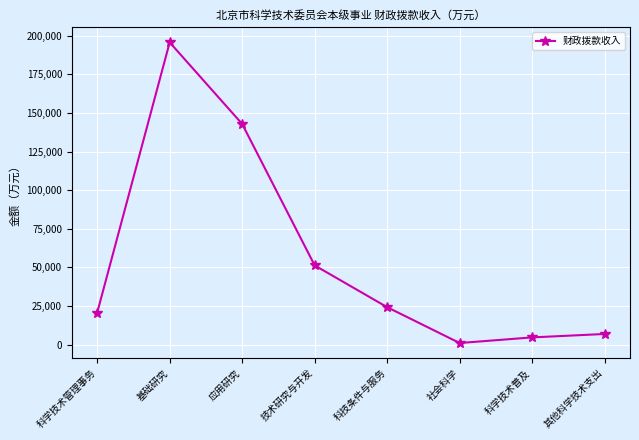

What is the minimum value shown in the chart?

1084.4